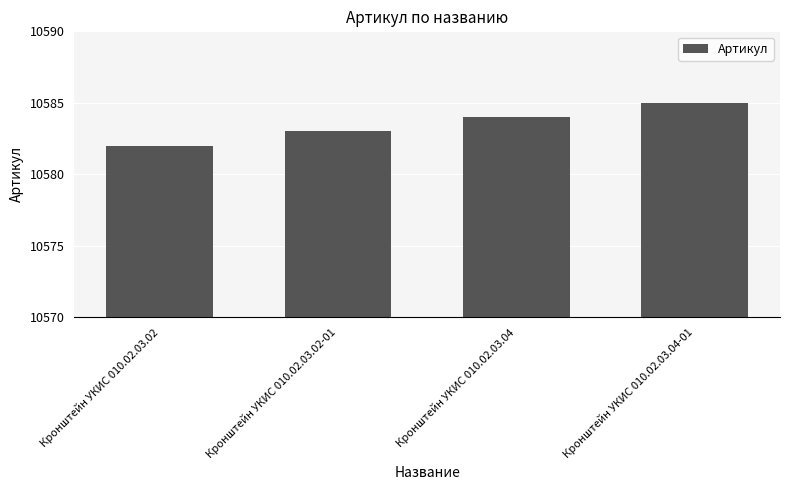

List the labels in order of value, largest first.

Кронштейн УКИС 010.02.03.04-01, Кронштейн УКИС 010.02.03.04, Кронштейн УКИС 010.02.03.02-01, Кронштейн УКИС 010.02.03.02